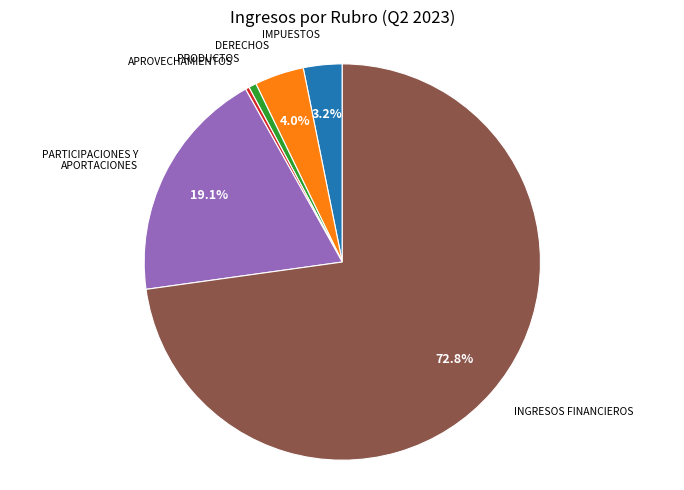

Approximately how many times larger is the value at DERECHOS compared to APROVECHAMIENTOS?

13.0